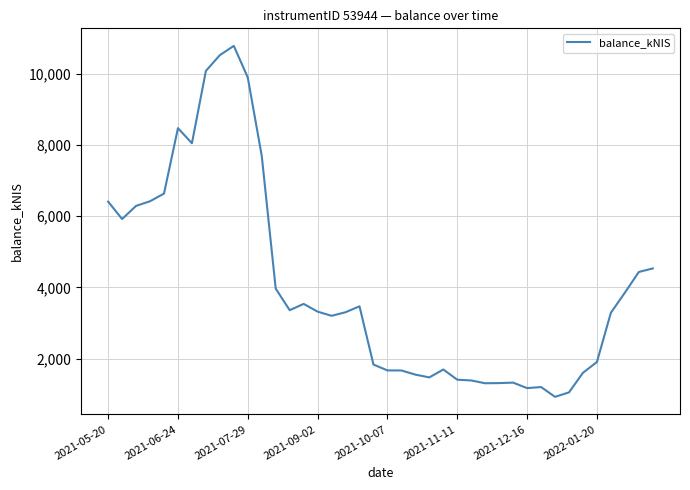

What is the greatest value displayed?

10779.9